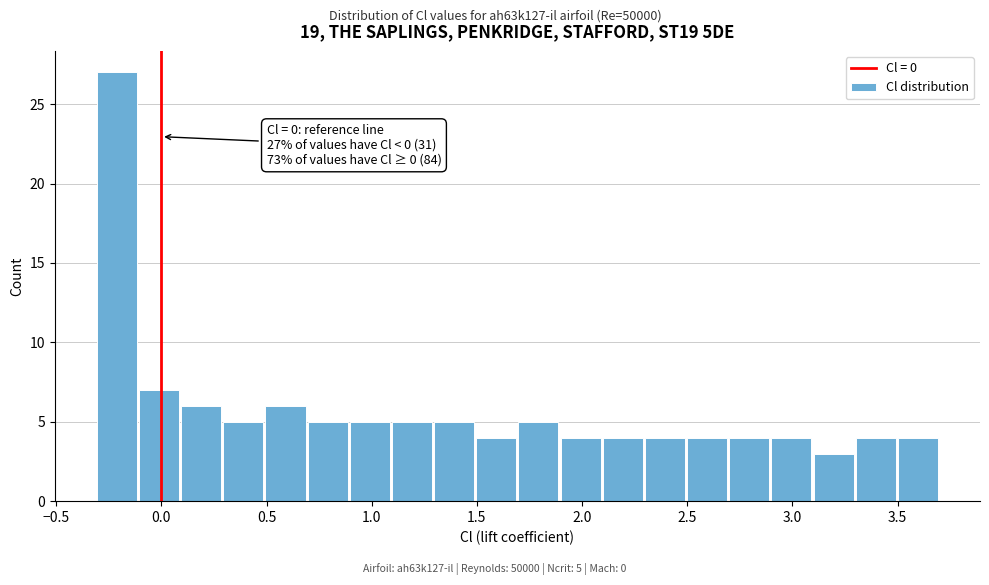

Over which range of the x-axis is the bar tallest?

-0.3 to -0.1